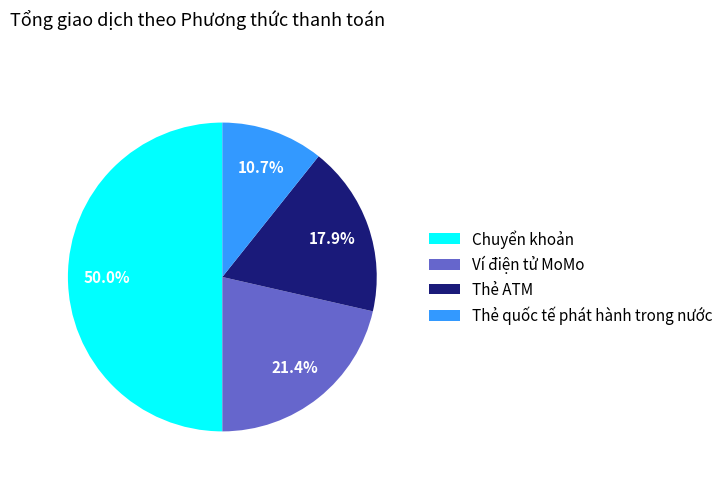

Between Ví điện tử MoMo and Thẻ quốc tế phát hành trong nước, which is larger?

Ví điện tử MoMo